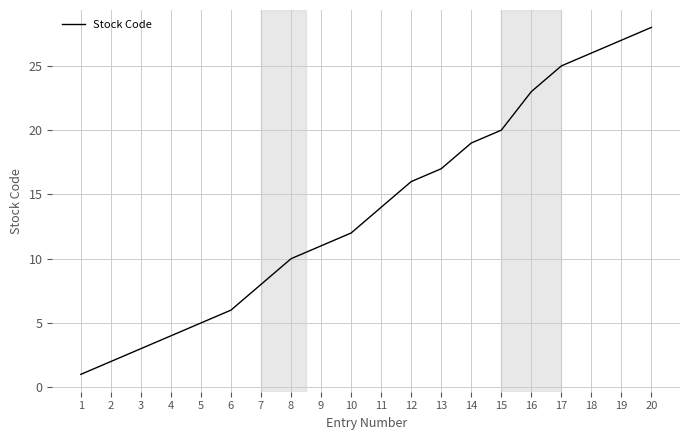

What is the difference between the second highest and minimum values?

26